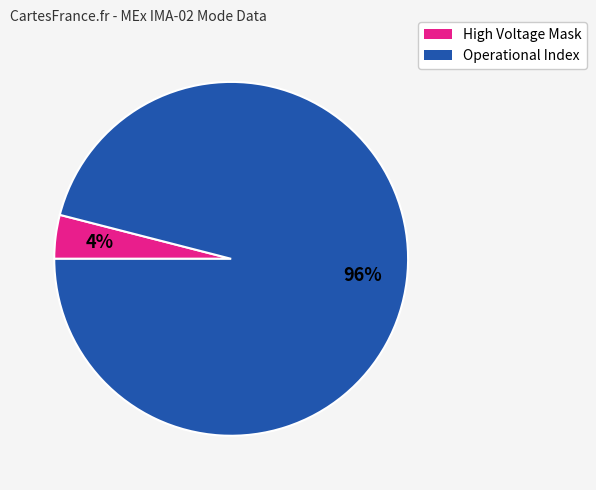

Count the number of slices in the pie.

2